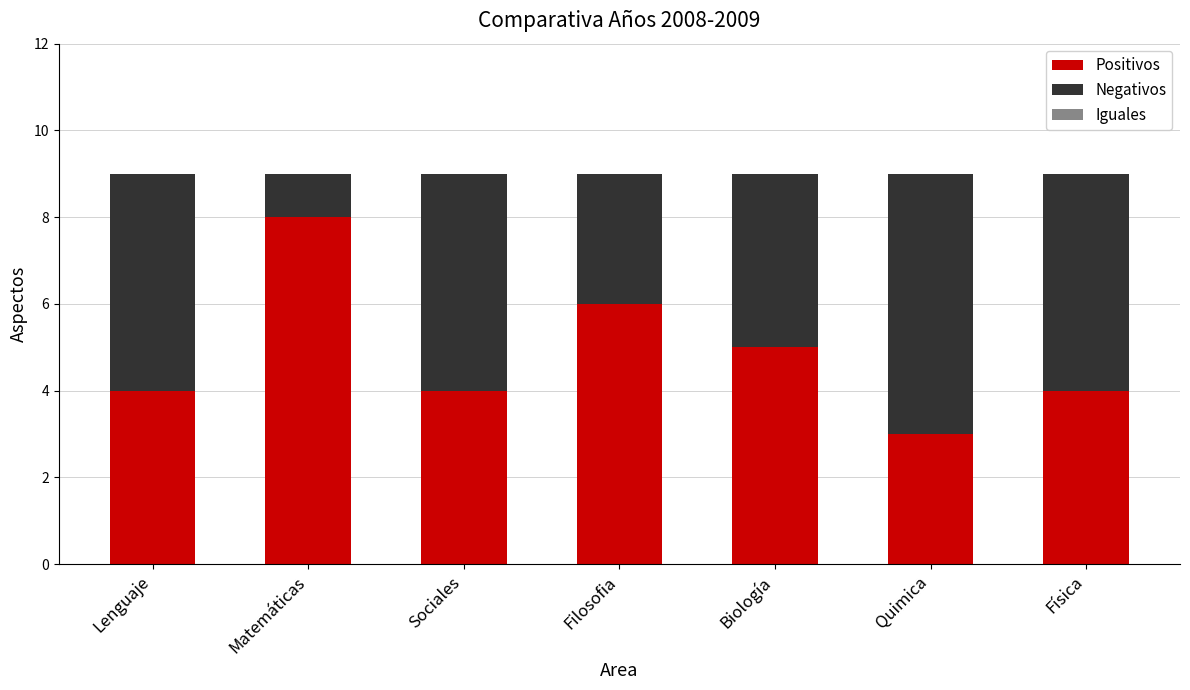

True or false: Positivos has a value of 8 at Matemáticas.

True